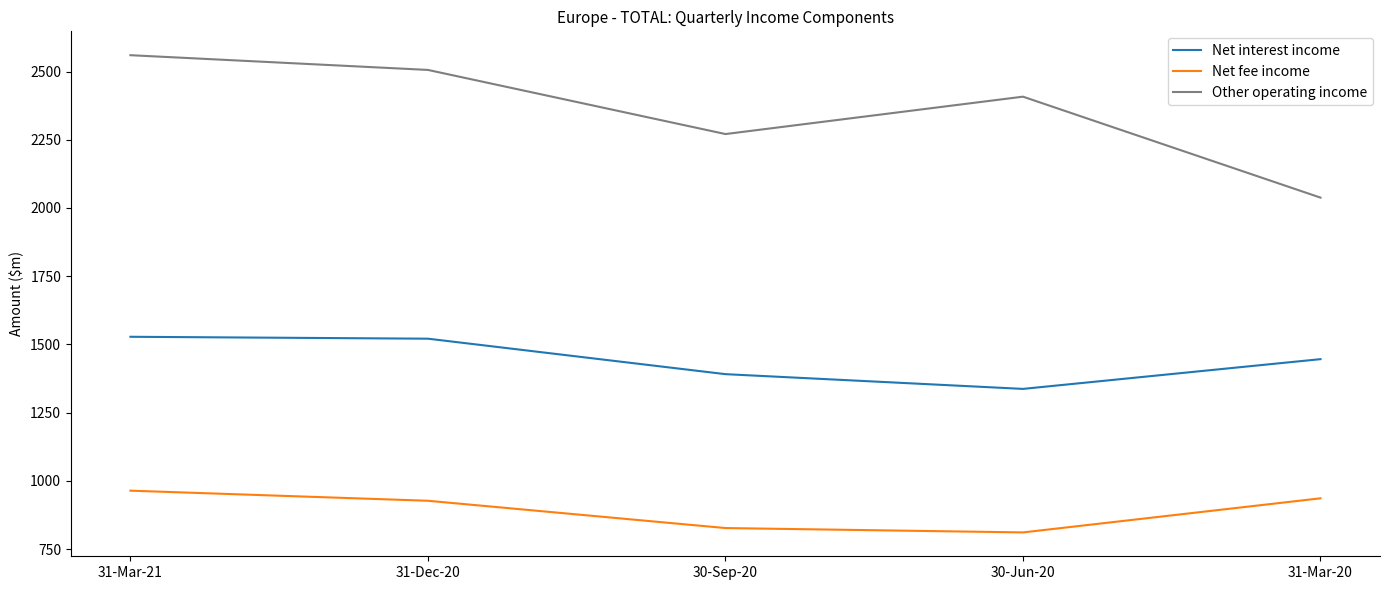

Is the value of Net interest income at 30-Sep-20 greater than the value of Net fee income at 31-Mar-21?

Yes